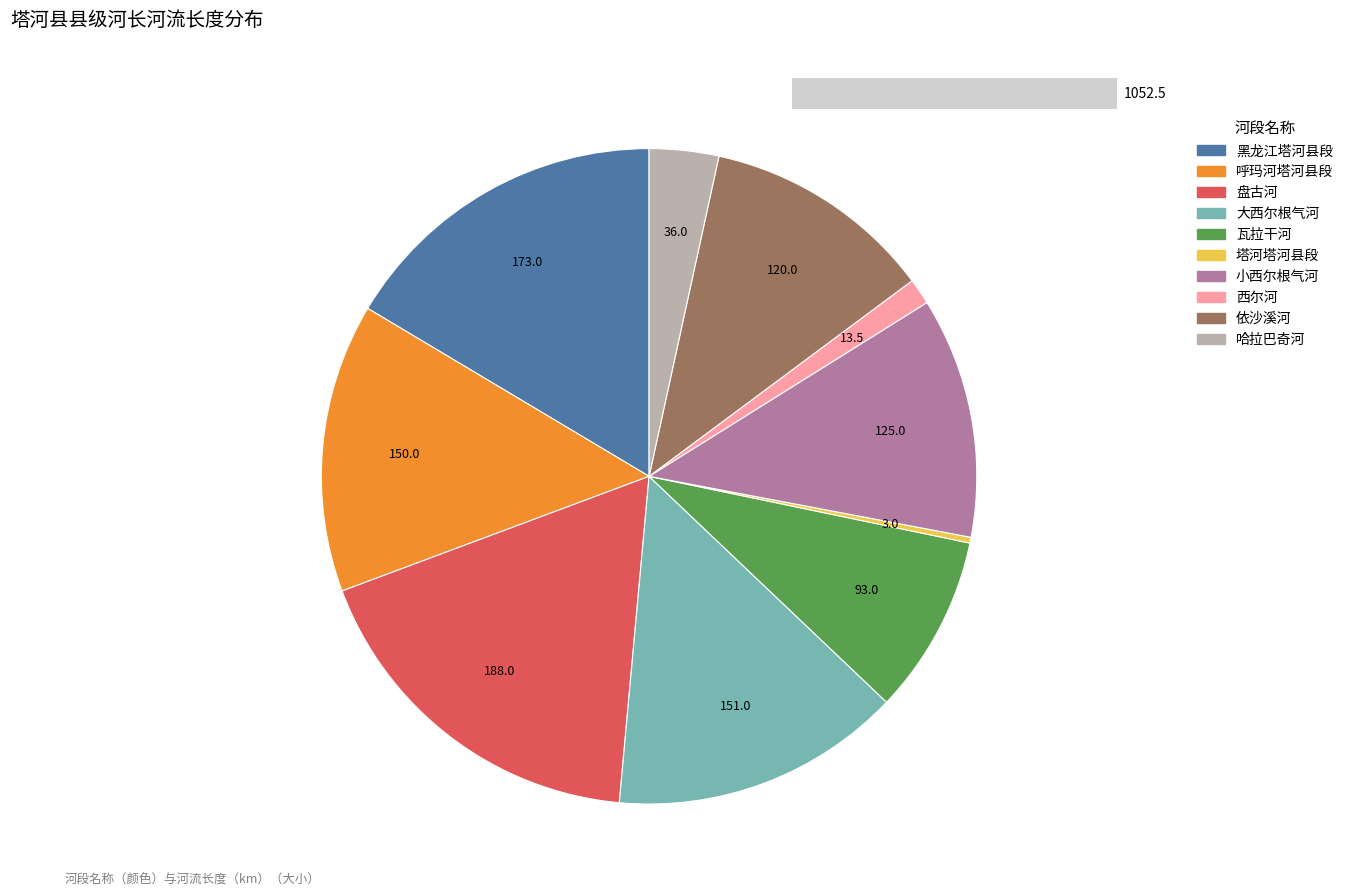

What is the ratio of the value at 黑龙江塔河县段 to the value at 塔河塔河县段?

57.7